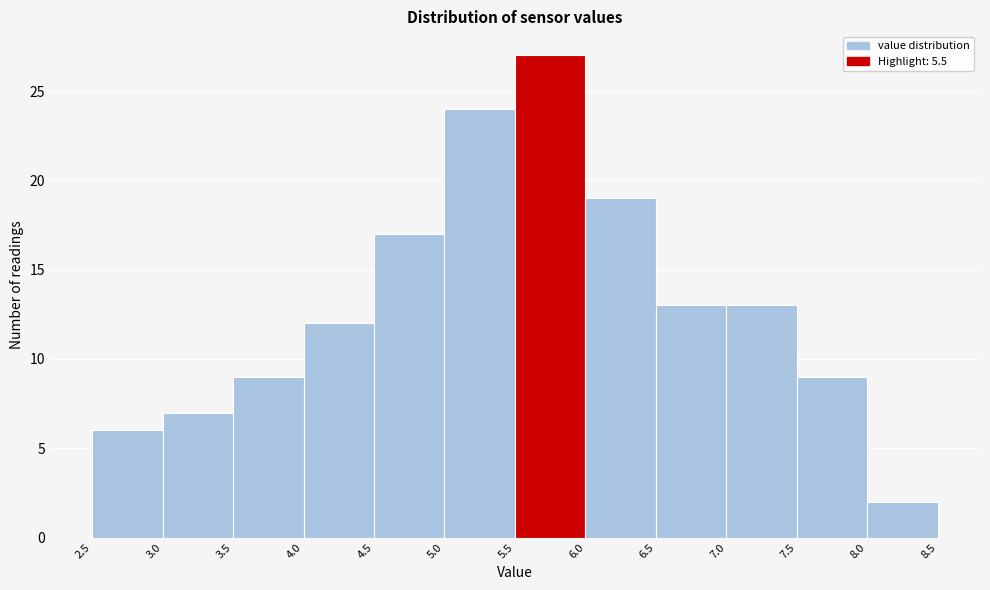

Reading left to right, list every bar in this chart as the range it spans on the x-axis followed by its height. The values are not printed on the chart, so give them approximately, as read against the axis.

2.5 to 3.0: 6
3.0 to 3.5: 7
3.5 to 4.0: 9
4.0 to 4.5: 12
4.5 to 5.0: 17
5.0 to 5.5: 24
5.5 to 6.0: 27
6.0 to 6.5: 19
6.5 to 7.0: 13
7.0 to 7.5: 13
7.5 to 8.0: 9
8.0 to 8.5: 2